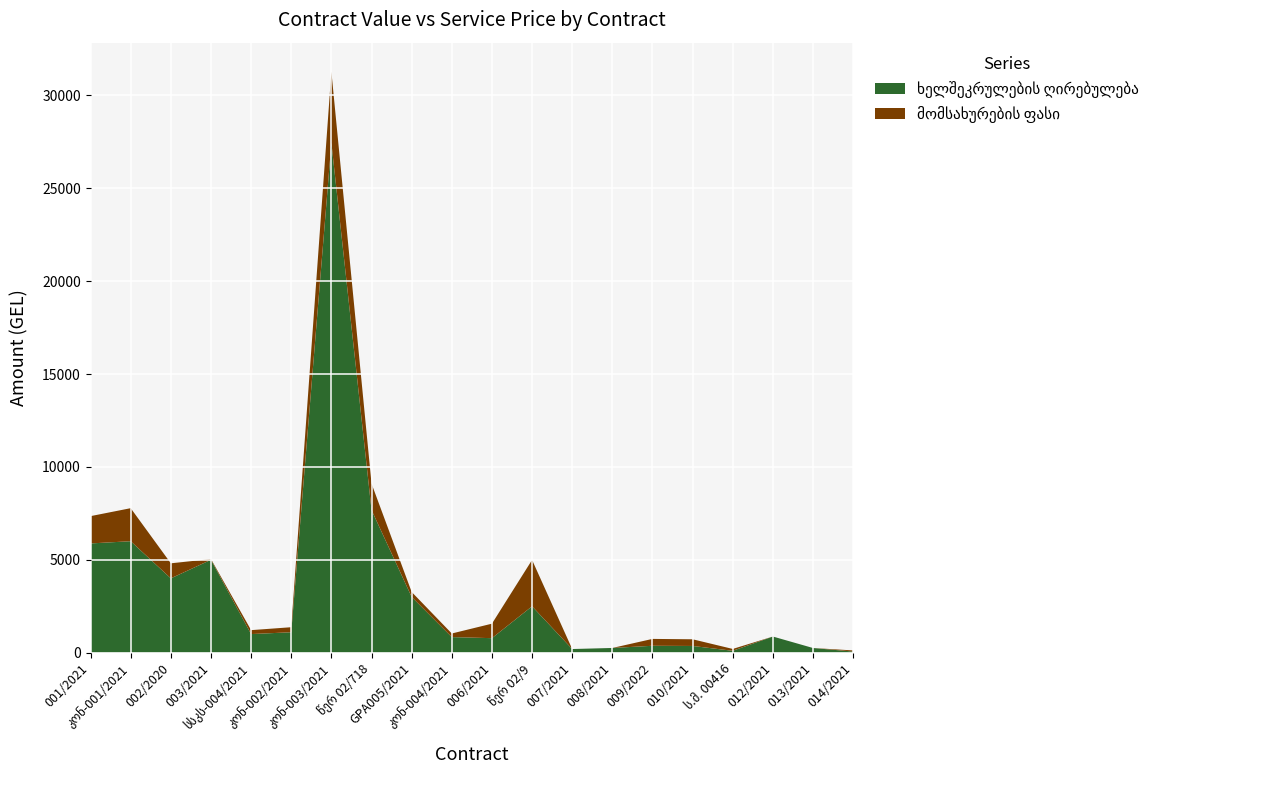

Reading left to right, transcribe all the data shown in this chart.

ხელშეკრულების ღირებულება: 001/2021=5880.0	კონ-001/2021=6000.0	002/2020=4000.0	003/2021=5000.0	სსკს-004/2021=1000.0	კონ-002/2021=1098.6	კონ-003/2021=27450.0	წერ 02/718=7680.0	GPA005/2021=3000.0	კონ-004/2021=838.2	006/2021=780.0	წერ 02/9=2496.0	007/2021=195.0	008/2021=252.4	009/2022=370.0	010/2021=360.0	ს.მ. 00416=100.0	012/2021=868.0	013/2021=250.0	014/2021=60.0
მომსახურების ფასი: 001/2021=1470.0	კონ-001/2021=1778.3	002/2020=810.0	003/2021=39.7	სსკს-004/2021=212.4	კონ-002/2021=270.9	კონ-003/2021=3826.3	წერ 02/718=1424.0	GPA005/2021=267.5	კონ-004/2021=193.3	006/2021=780.0	წერ 02/9=2496.0	007/2021=0.0	008/2021=0.0	009/2022=370.0	010/2021=360.0	ს.მ. 00416=100.0	012/2021=0.0	013/2021=0.0	014/2021=60.0